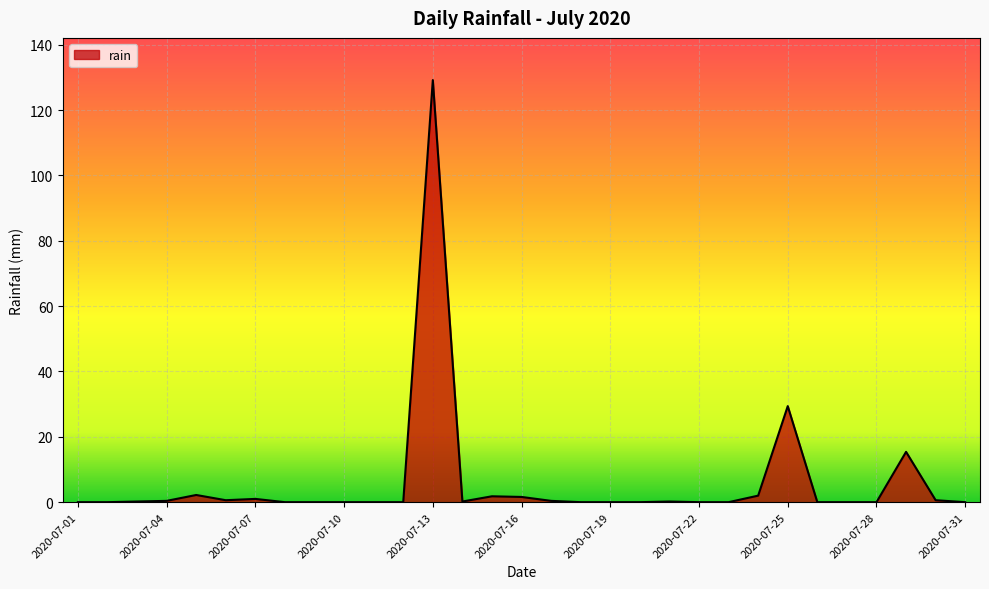

How many lines are shown in the chart?

1